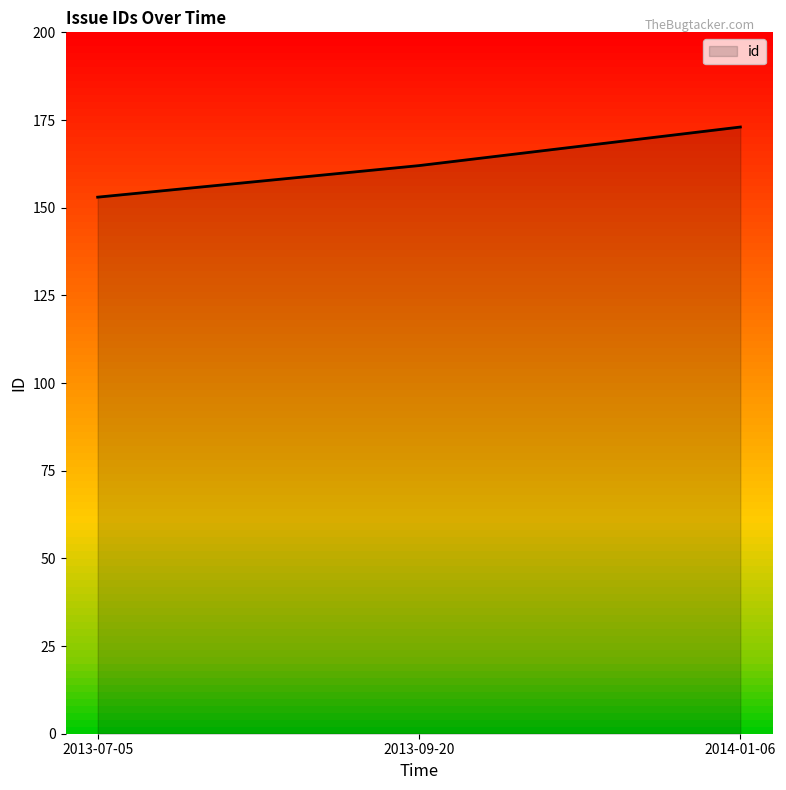

How many values are between 153 and 173?

3